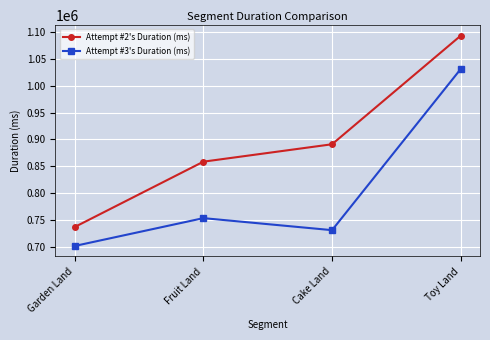

Read the Attempt #2's Duration (ms) value at Fruit Land, to the nearest 100.

858600